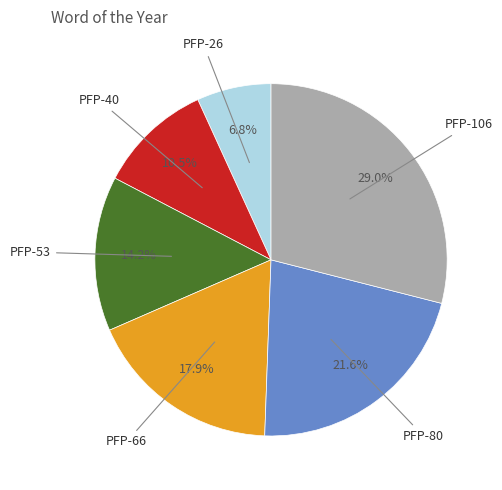

Does any single category account for the majority?

No